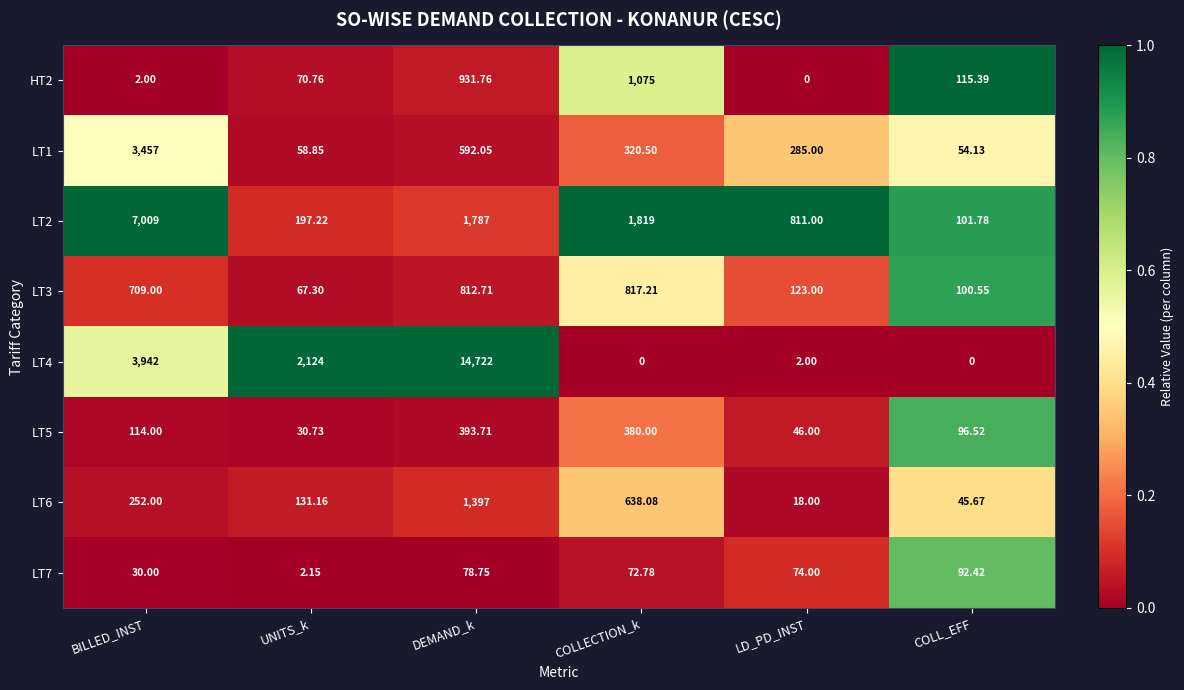

Is the value of HT2 at COLLECTION_k greater than the value of LT7 at DEMAND_k?

Yes